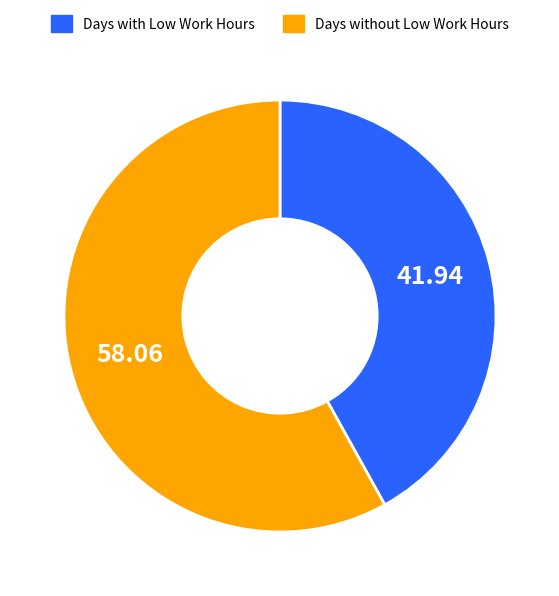

How many slices are in this pie chart?

2